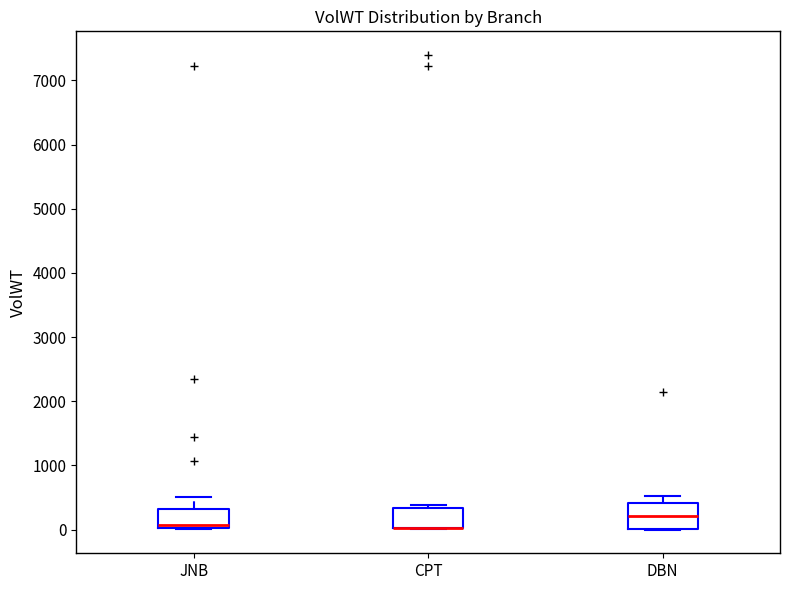

Reading left to right, transcribe this box plot: for each box, give where its median line is, the range the box spans, and where its two whiskers end, as read against the y-axis. The values are not printed on the chart, so give them approximately, as read against the axis.

JNB: median 100, box 0 to 300, whiskers 0 to 500
CPT: median 0 (drawn on the box's lower edge), box 0 to 300, whiskers 0 to 400
DBN: median 200, box 0 to 400, whiskers 0 to 500